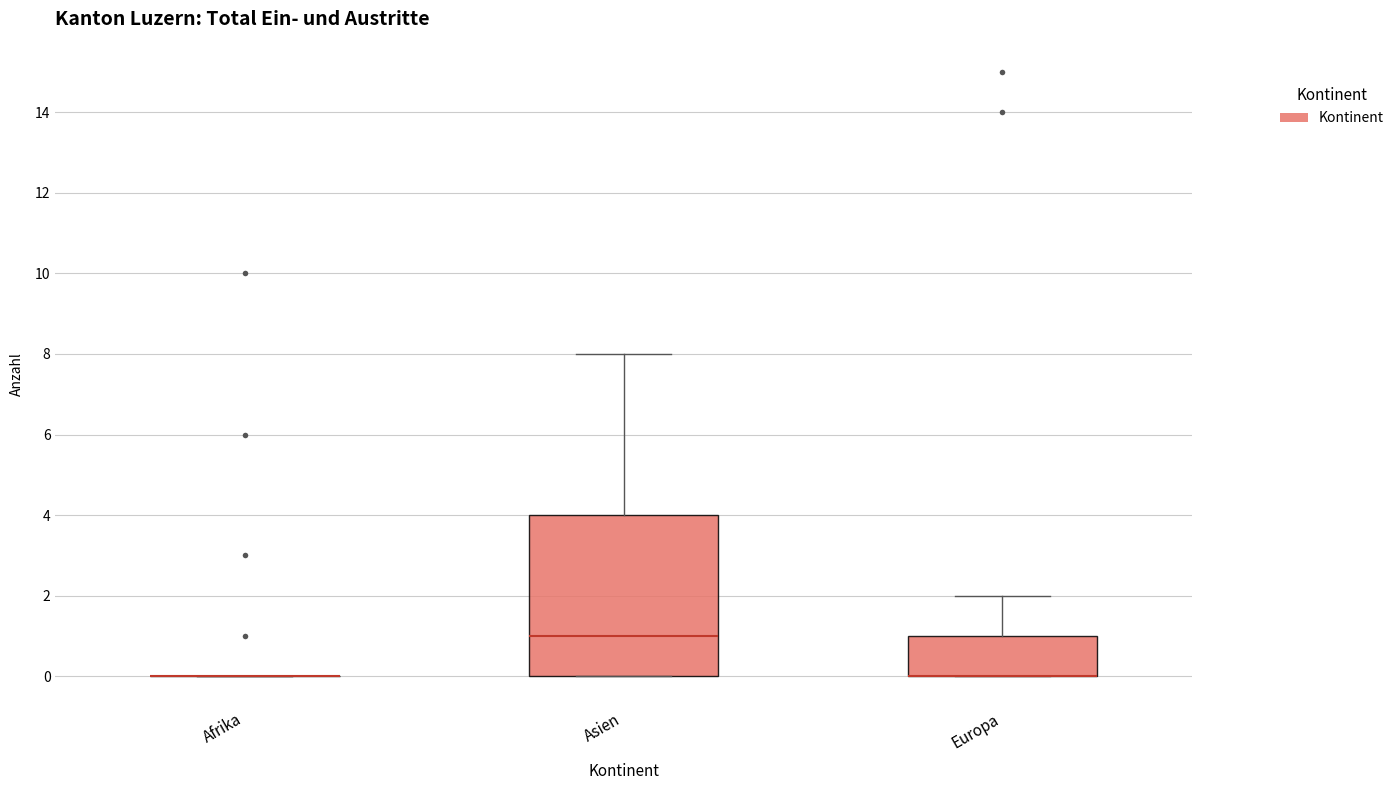

Reading left to right, transcribe this box plot: for each box, give where its median line is, the range the box spans, and where its two whiskers end, as read against the y-axis. The values are not printed on the chart, so give them approximately, as read against the axis.

Afrika: box collapsed to a line at 0, whiskers 0 to 0
Asien: median 1, box 0 to 4, whiskers 0 to 8
Europa: median 0 (drawn on the box's lower edge), box 0 to 1, whiskers 0 to 2